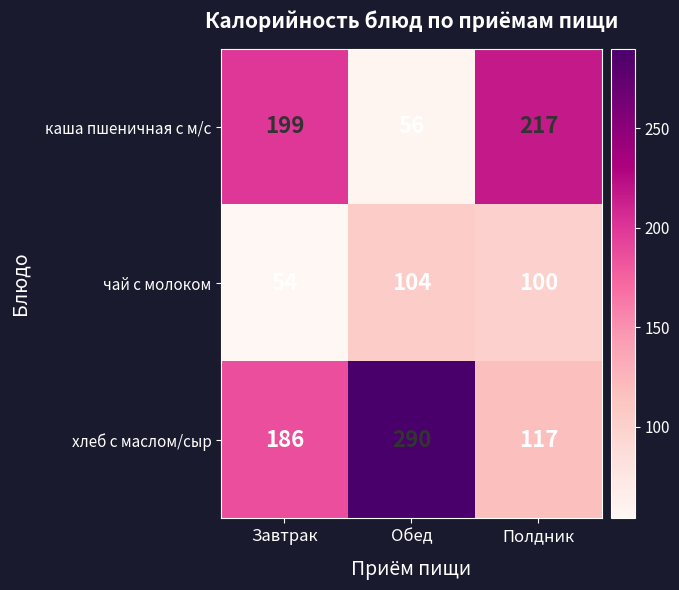

What is the approximate value of каша пшеничная с м/с at Обед, to the nearest 50?

50